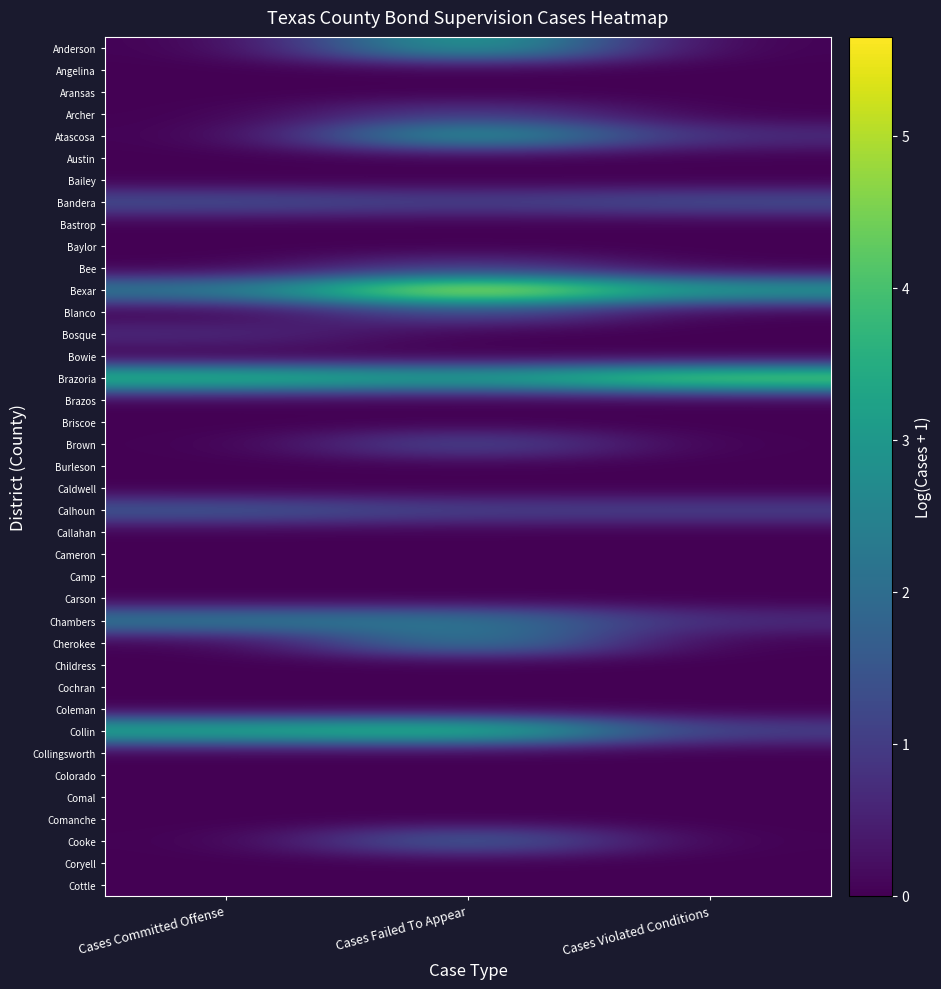

The Brazoria series shows 3.1 at Cases Violated Conditions. True or false?

False